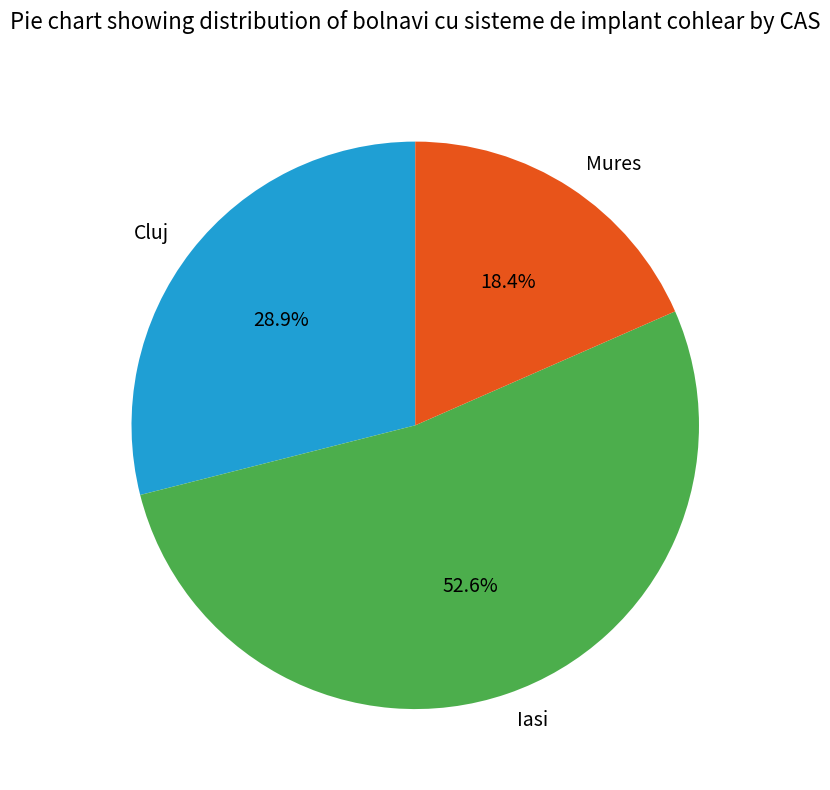

Is Cluj the majority of the pie?

No